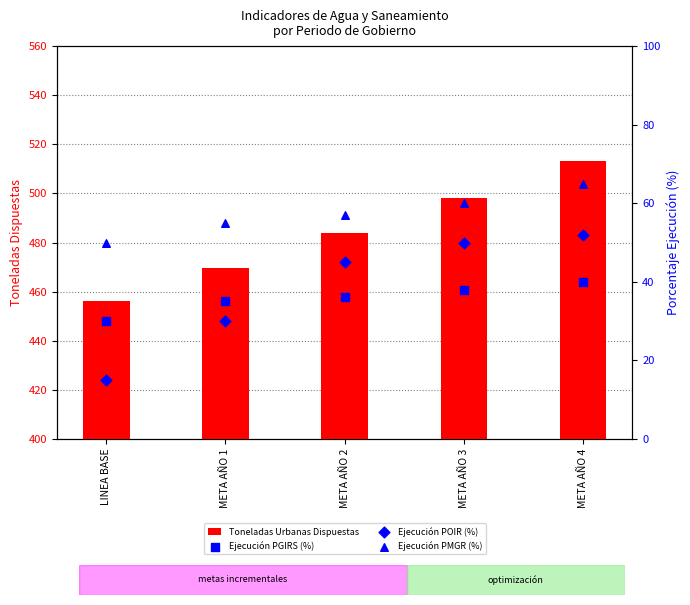

Is the value of Ejecución POIR (%) at META AÑO 3 greater than the value of Ejecución PMGR (%) at META AÑO 1?

No